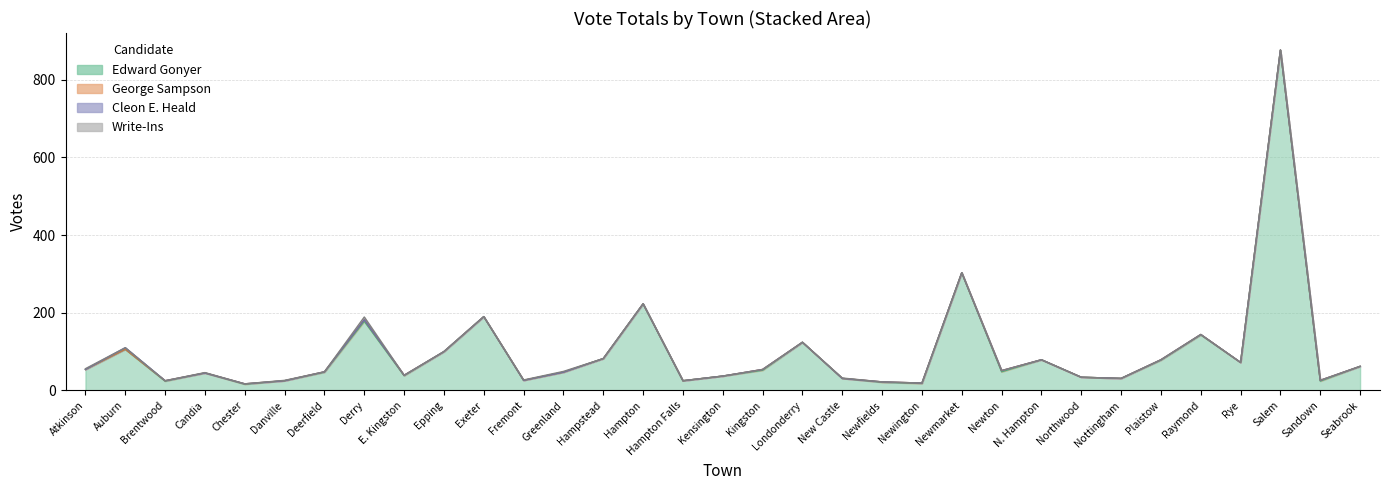

What position from the left is Newington?

22